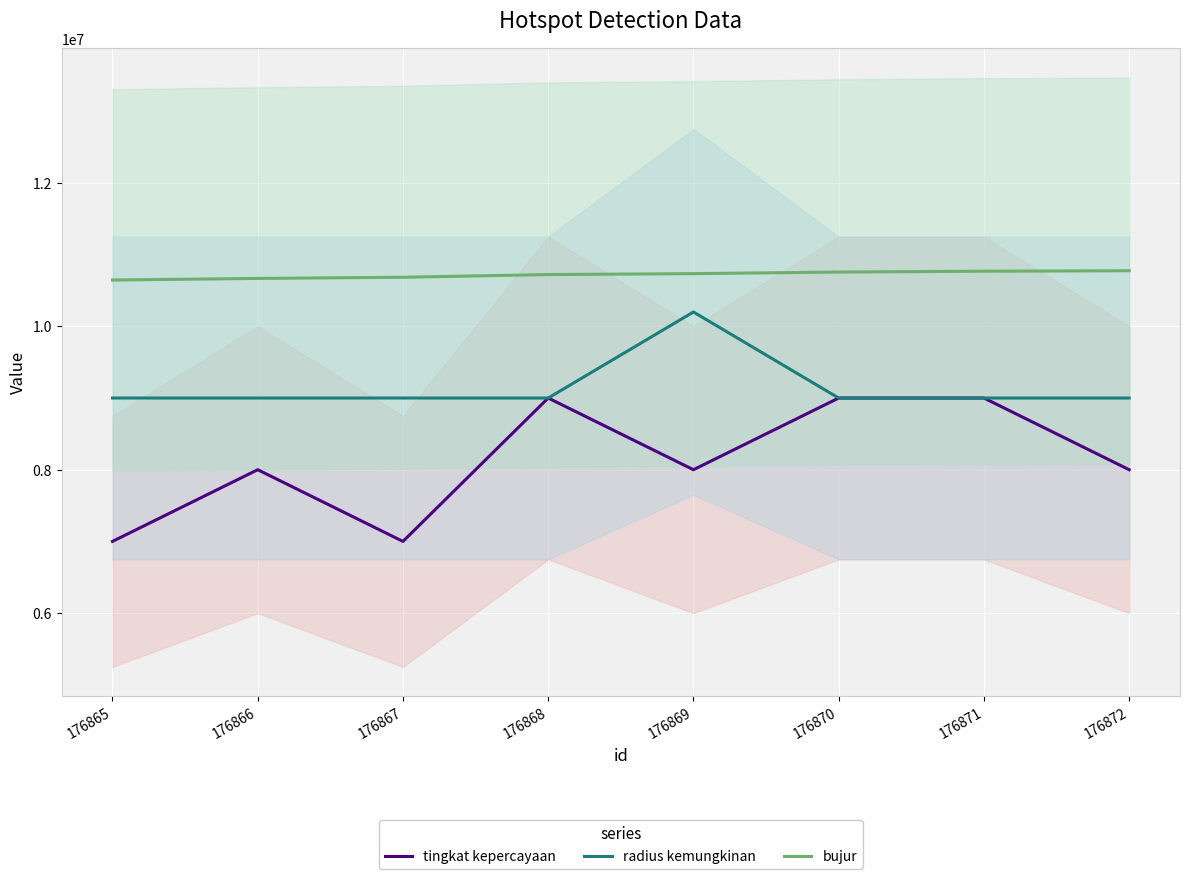

In tingkat kepercayaan, how many points are higher than both neighbors (excluding endpoints)?

2